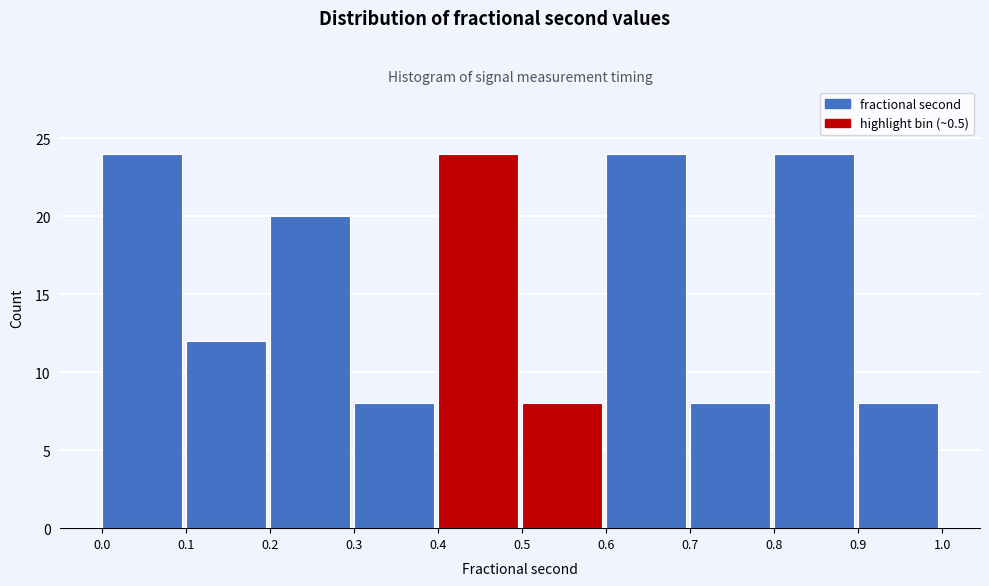

Reading left to right, list every bar in this chart as the range it spans on the x-axis followed by its height. The values are not printed on the chart, so give them approximately, as read against the axis.

0.0 to 0.1: 24
0.1 to 0.2: 12
0.2 to 0.3: 20
0.3 to 0.4: 8
0.4 to 0.5: 24
0.5 to 0.6: 8
0.6 to 0.7: 24
0.7 to 0.8: 8
0.8 to 0.9: 24
0.9 to 1.0: 8